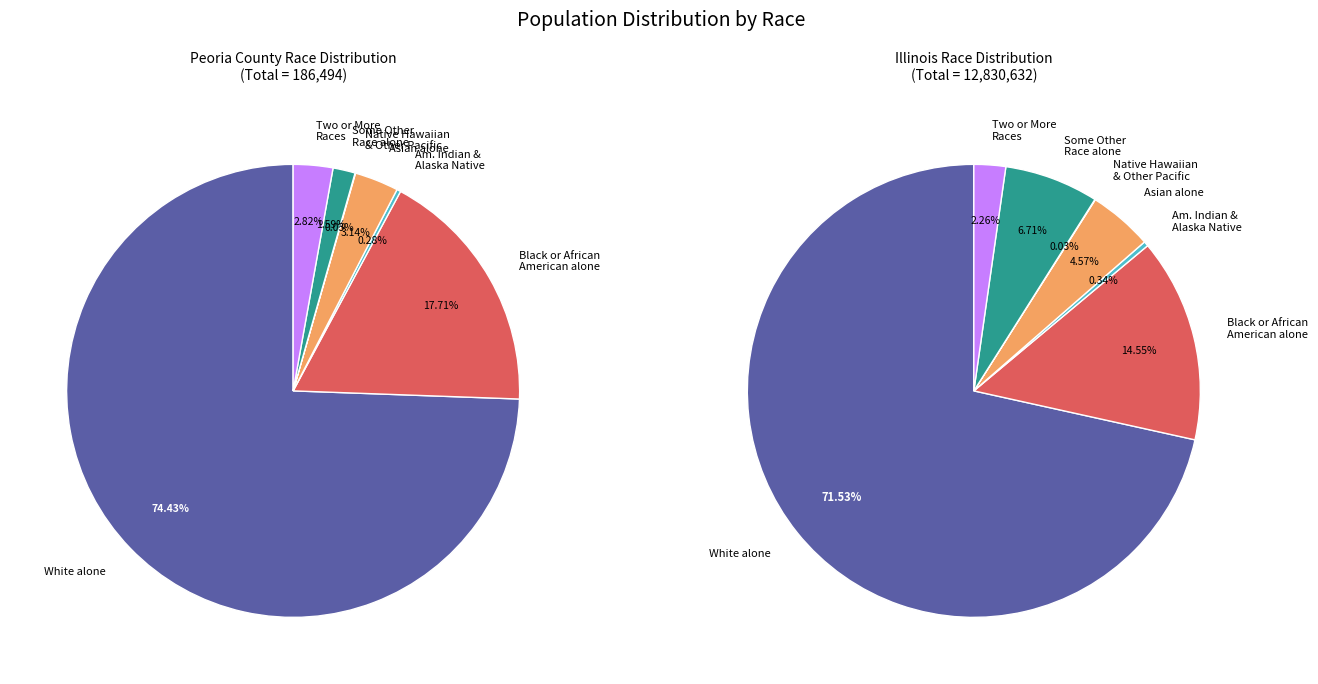

True or false: Native Hawaiian and Other Pacific Islander accounts for 6% of the total.

False